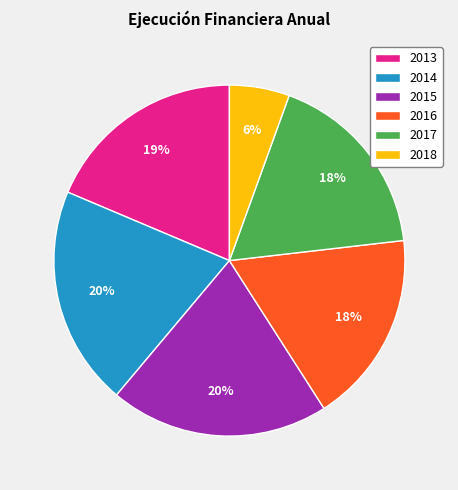

Is the sum of 2013 and 2016 greater than half?

No